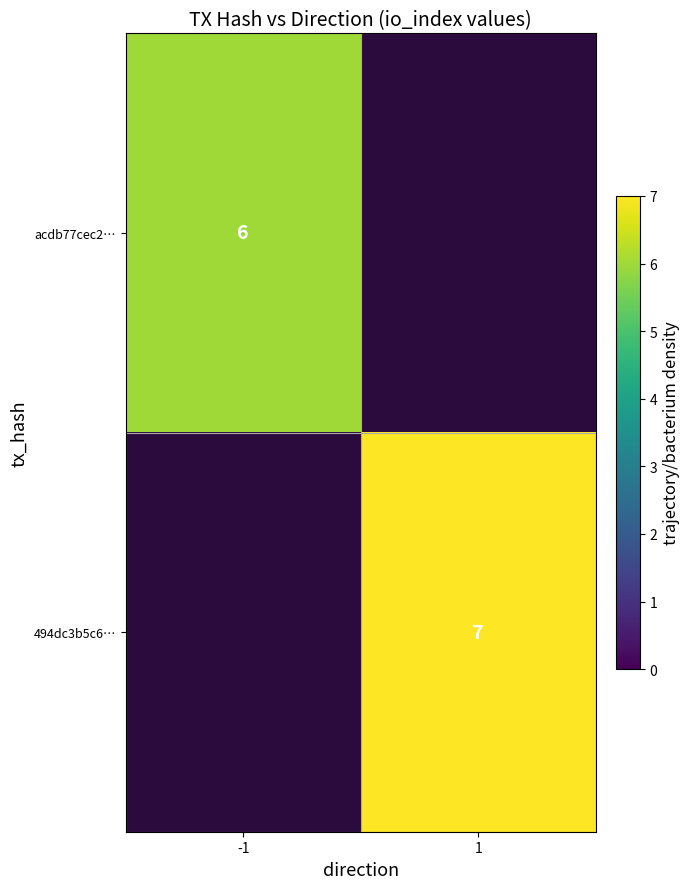

True or false: acdb77cec2… has a value of 3 at -1.

False